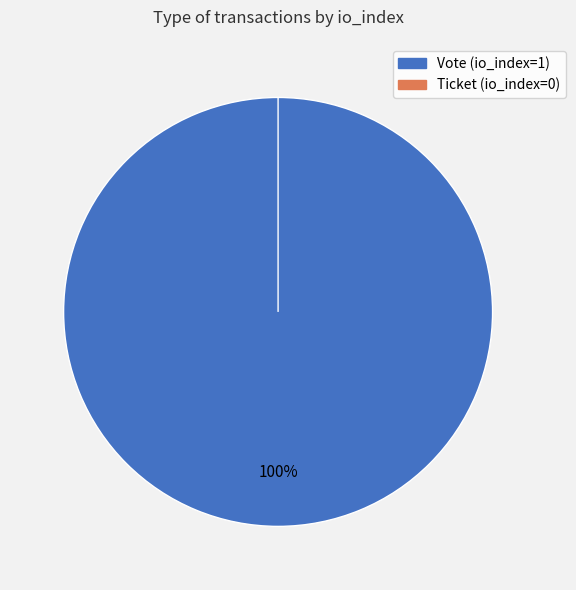

To the nearest percent, what is the difference between the largest and smallest slice percentages?

100%